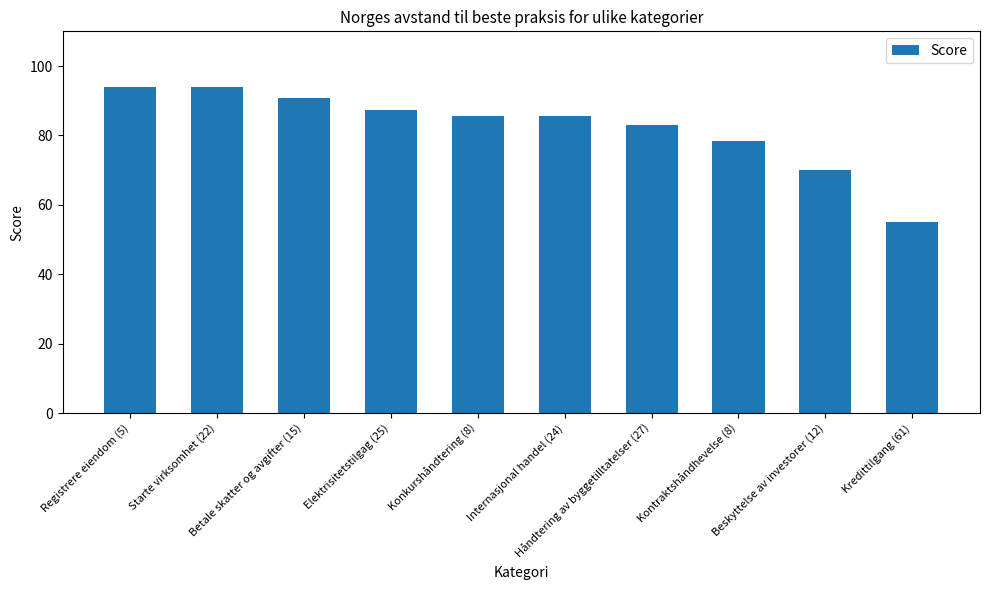

What is the ratio of the value at Kontraktshåndhevelse (8) to the value at Elektrisitetstilgag (25)?

0.9